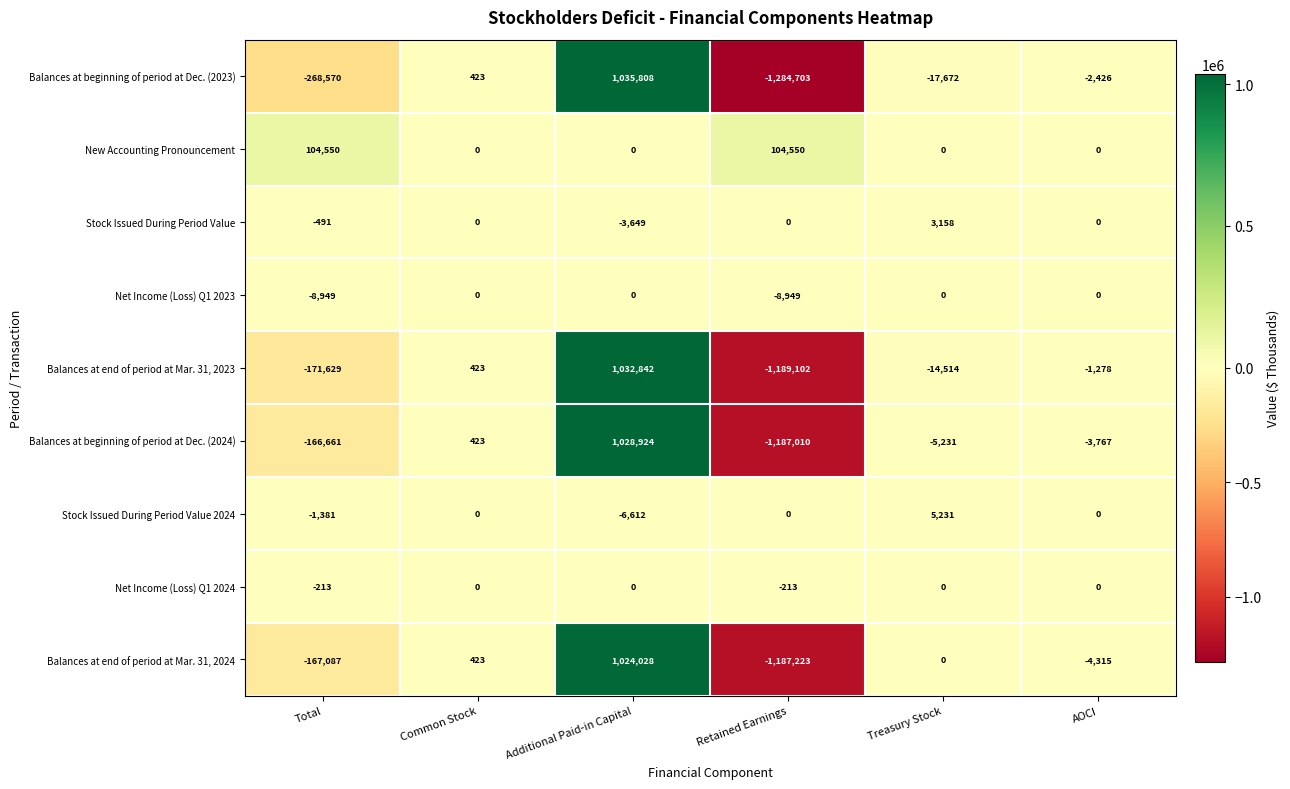

What is the total value across all series at Retained Earnings?

-4752650